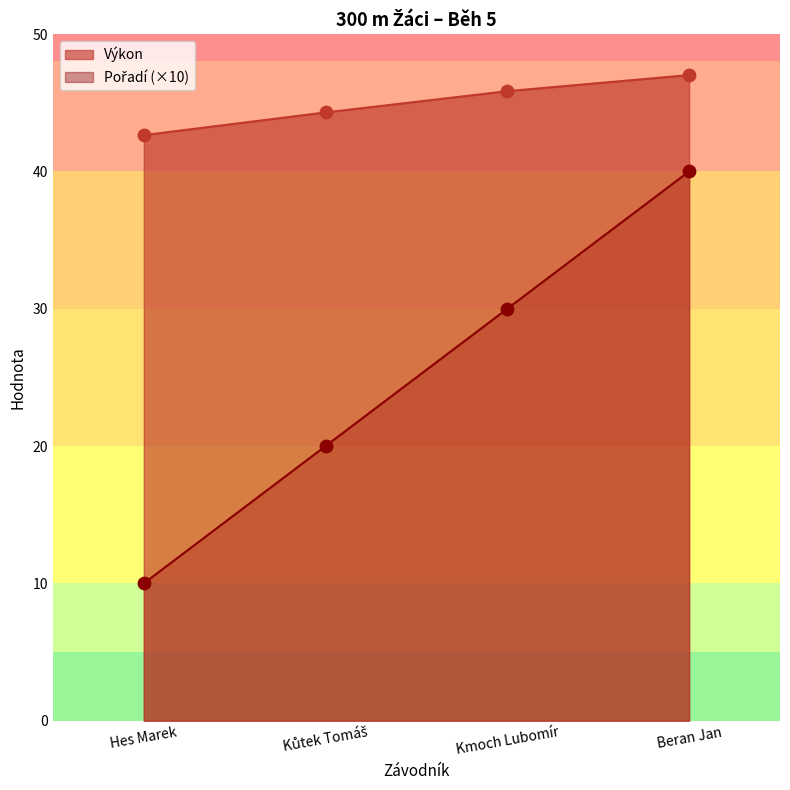

Which series has the largest Y range (max minus min)?

Pořadí